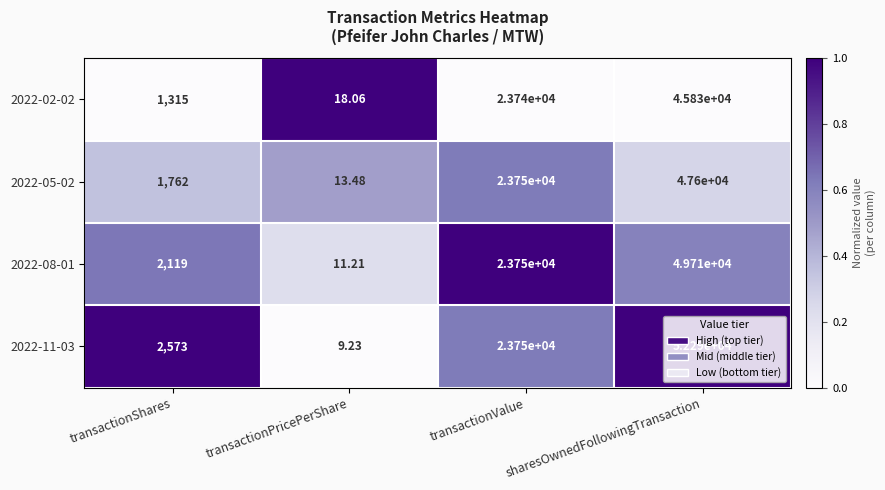

At which category is the sum across all series the highest?

sharesOwnedFollowingTransaction